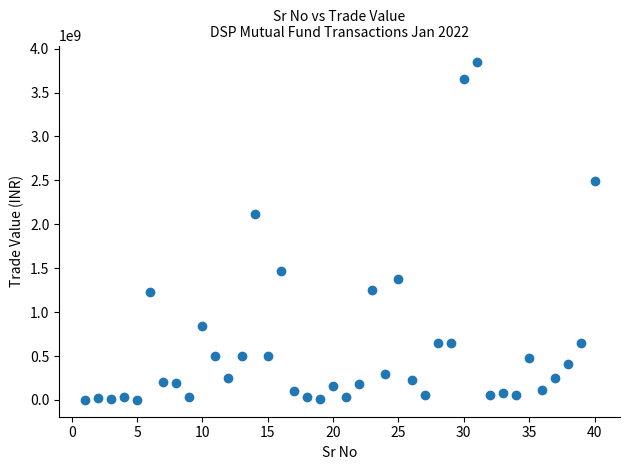

What is the range of X values (max minus min)?

39.0